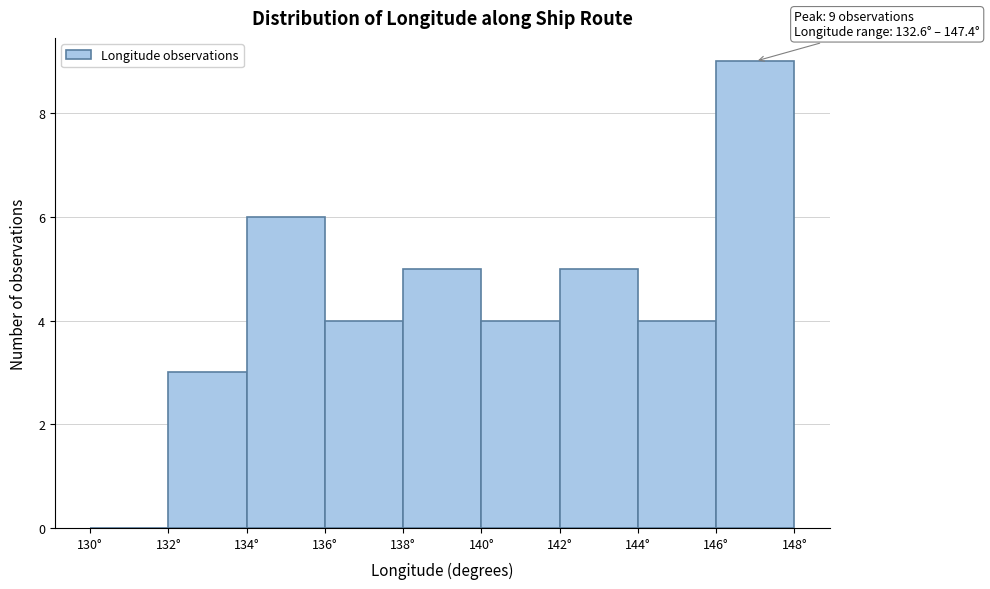

Which range on the x-axis has the tallest bar?

146 to 148